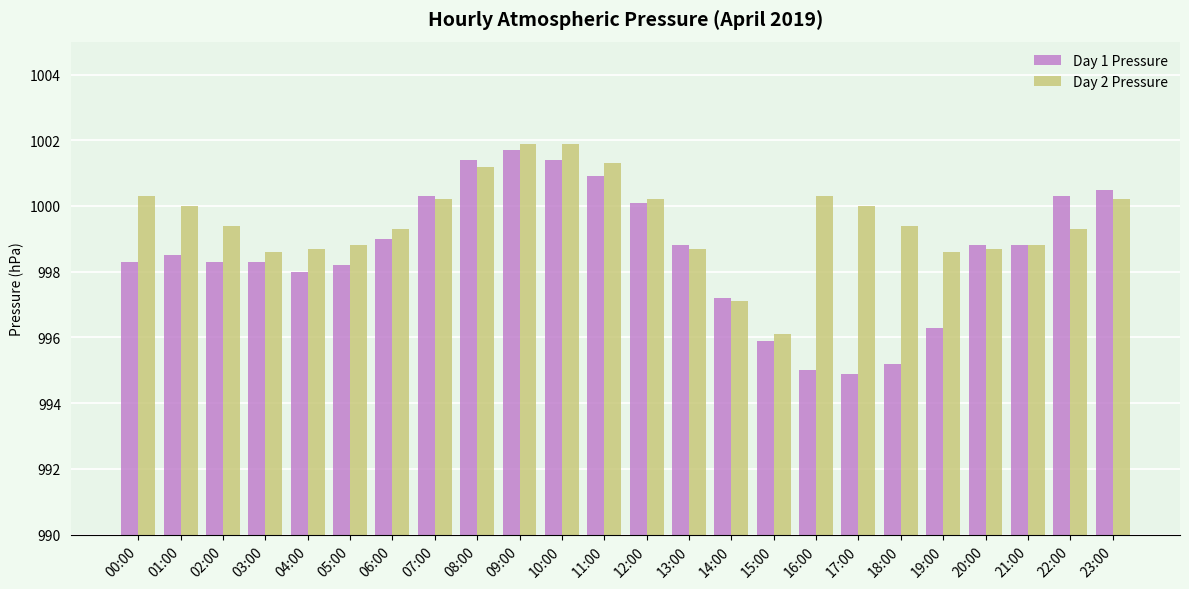

What is the highest value of the Day 2 Pressure series?

1001.9